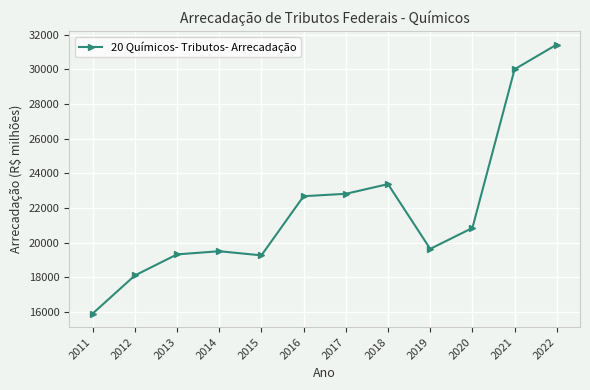

How many data points does each series have?

12